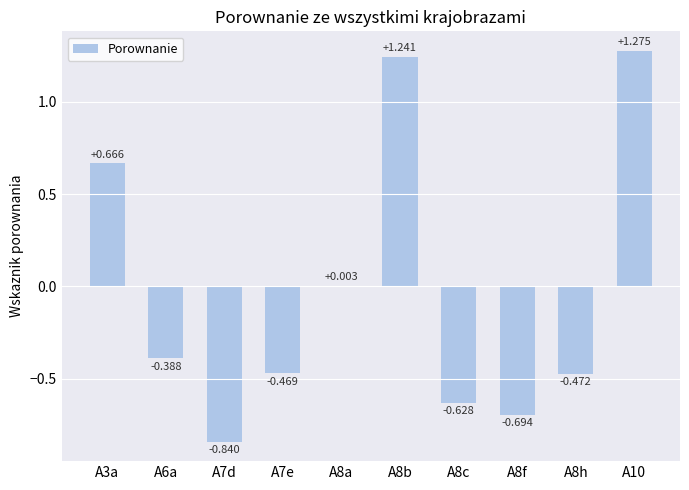

Reading left to right, transcribe all the data shown in this chart.

0.7	-0.4	-0.8	-0.5	0.0	1.2	-0.6	-0.7	-0.5	1.3